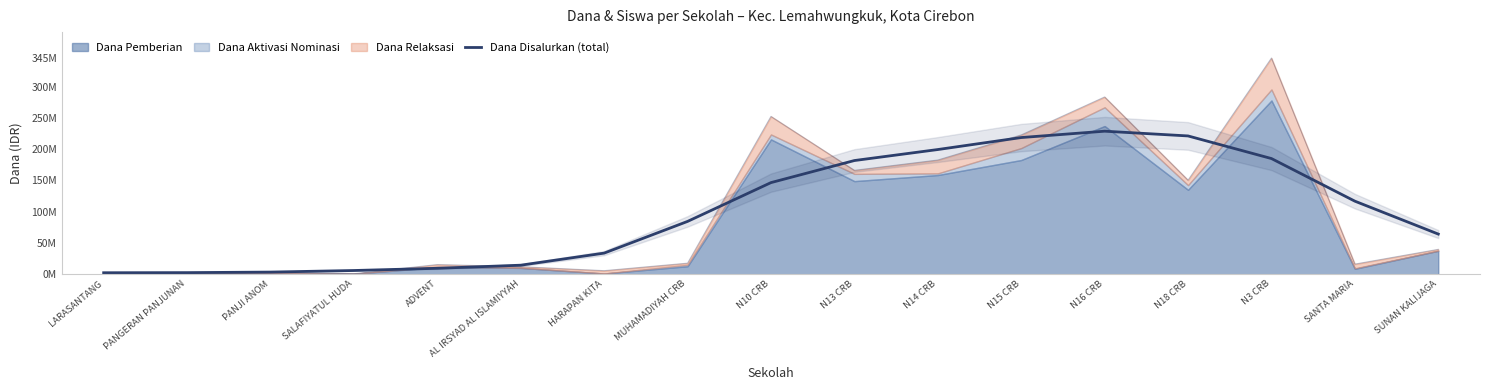

At which category does the chart reach its minimum across all series?

LARASANTANG